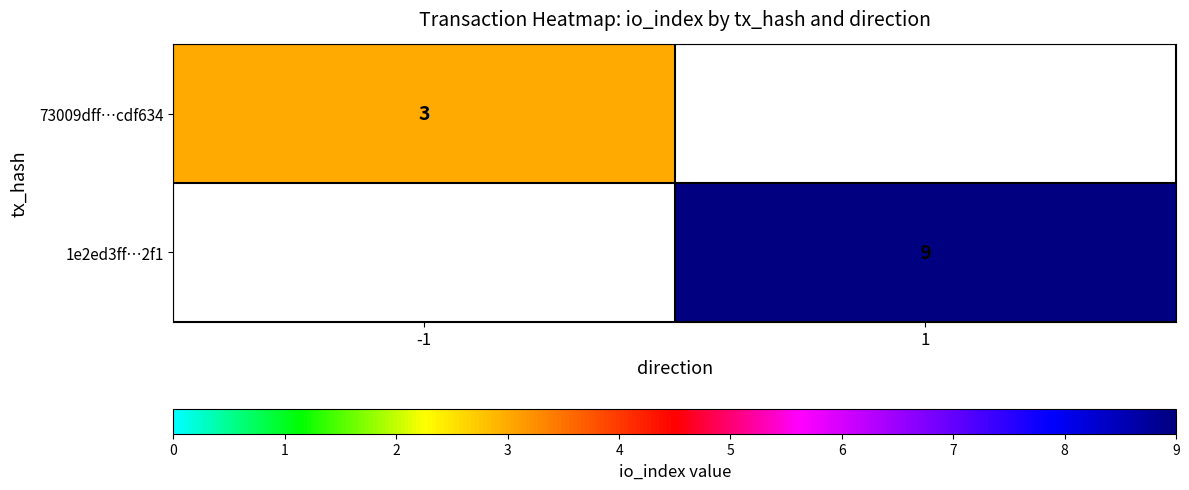

The value of 73009dff…cdf634 at -1 is 1. True or false?

False